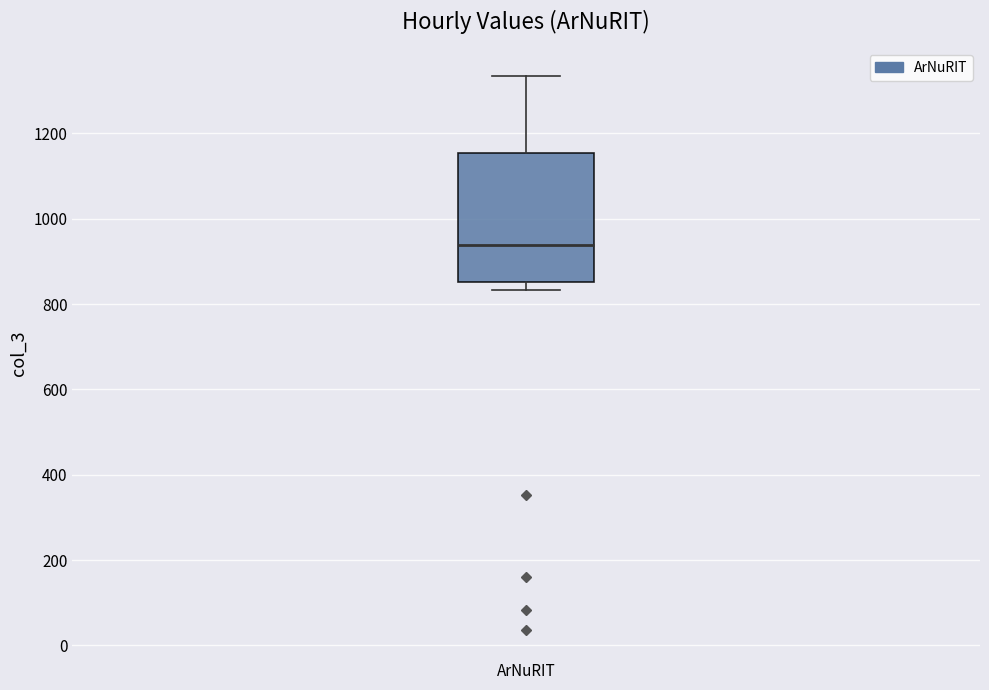

Read this box plot against the y-axis: the position of the median line, the range covered by the box, and the ends of both whiskers. The values are not printed on the chart, so give them approximately, as read against the axis.

median 940, box 860 to 1160, whiskers 840 to 1340